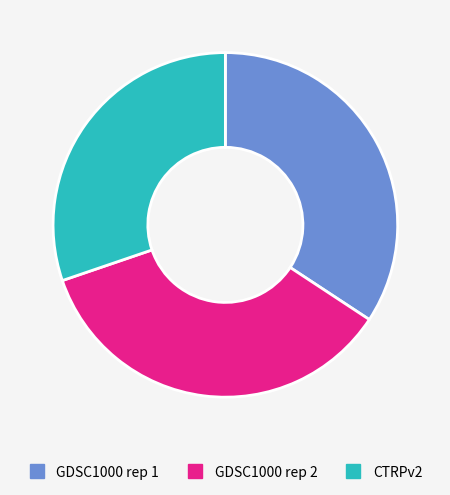

Does any single category account for the majority?

No